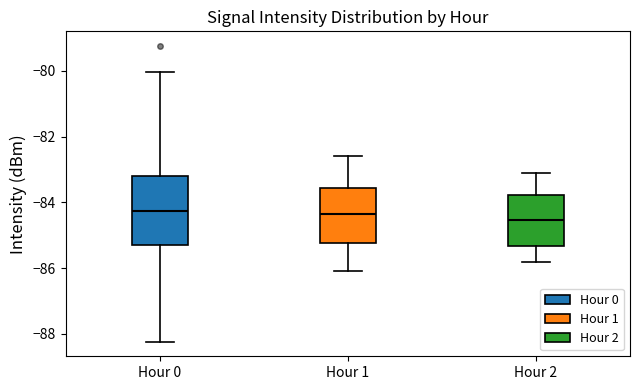

Which box is the tallest, from its lower edge to its upper edge?

Hour 0